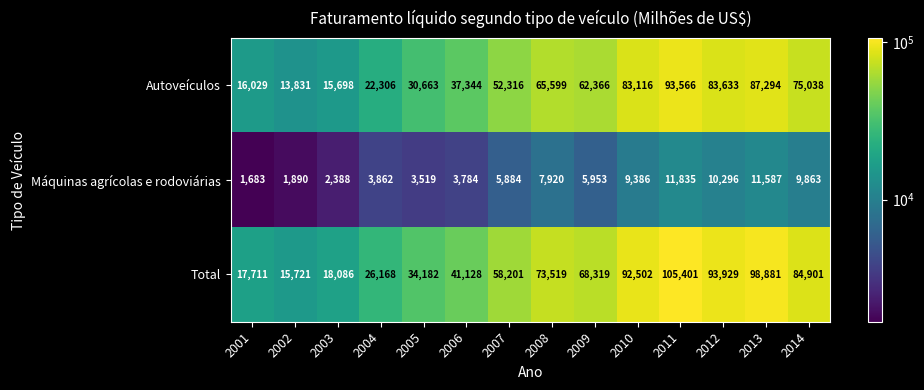

Which series has the largest total across all categories?

Total